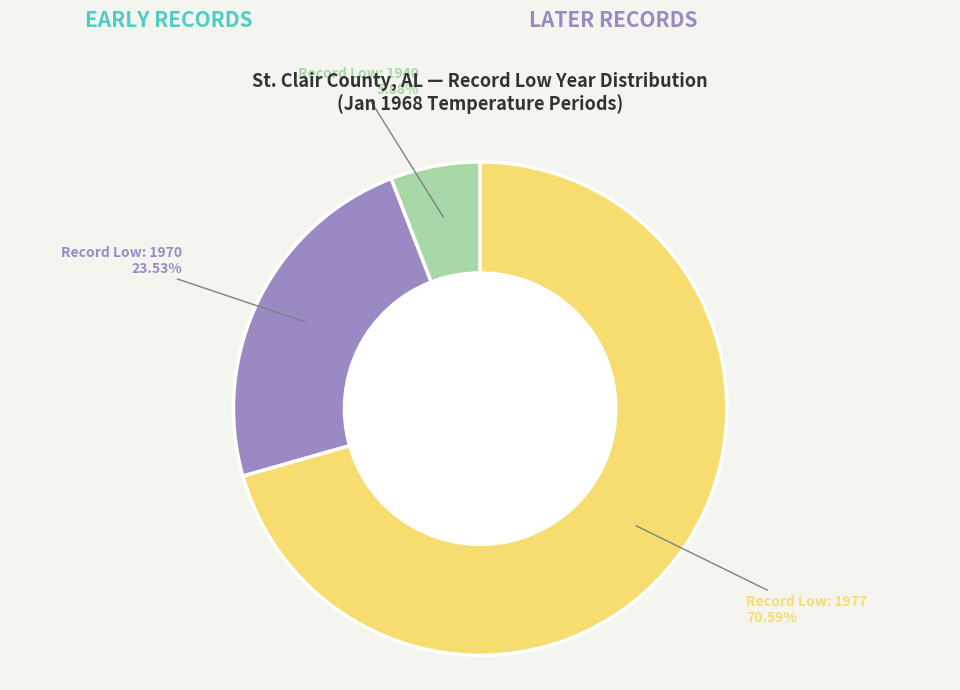

Does Period 7 represent more than half of the total?

No